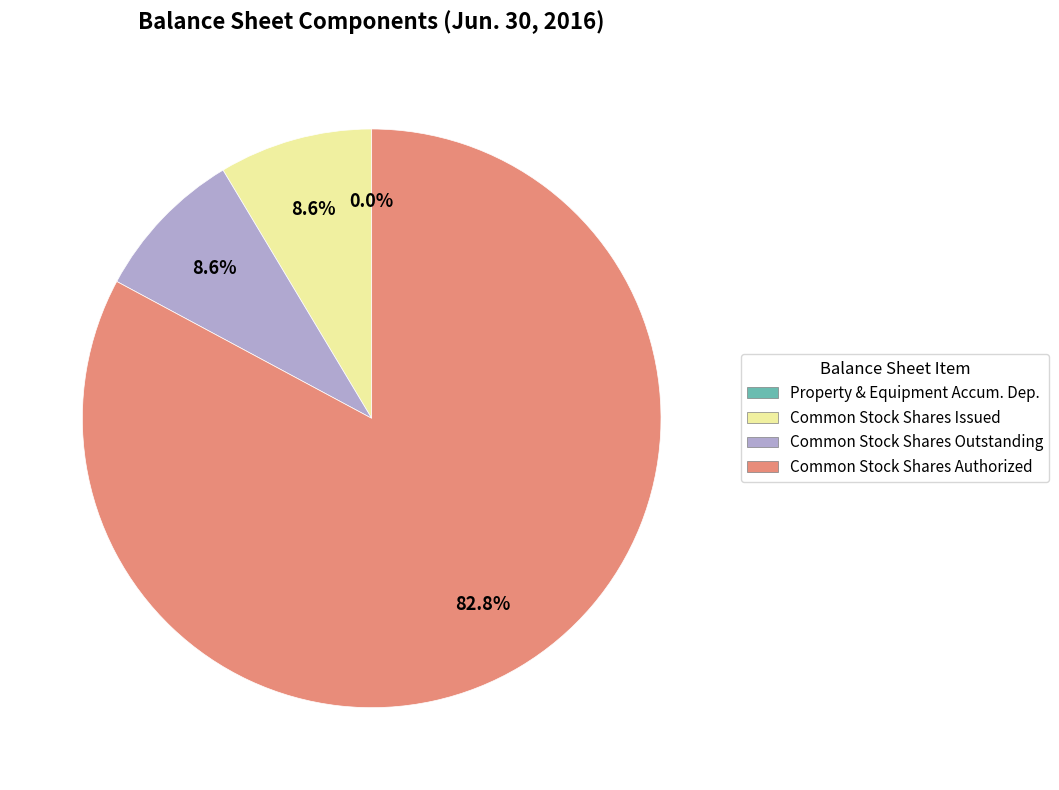

What is the largest slice in the pie chart?

Common Stock Shares Authorized